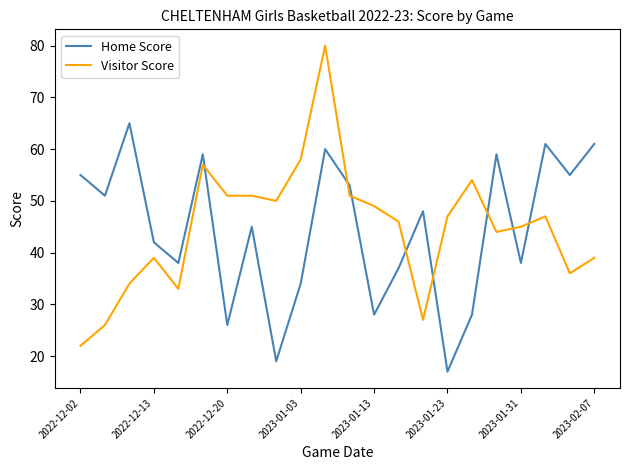

Count the number of data series in this chart.

2